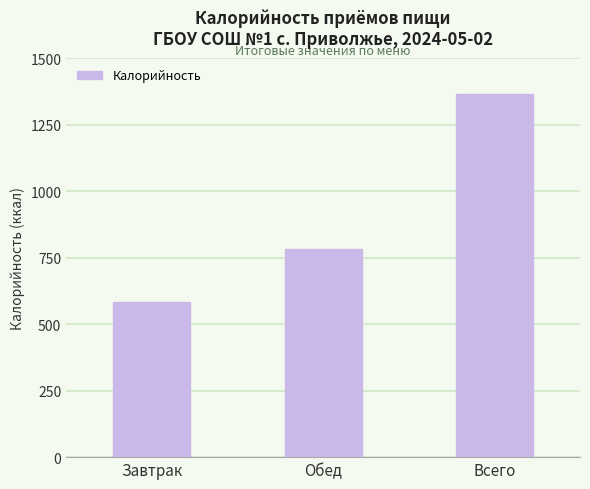

What is the label of the 1st bar from the right?

Всего